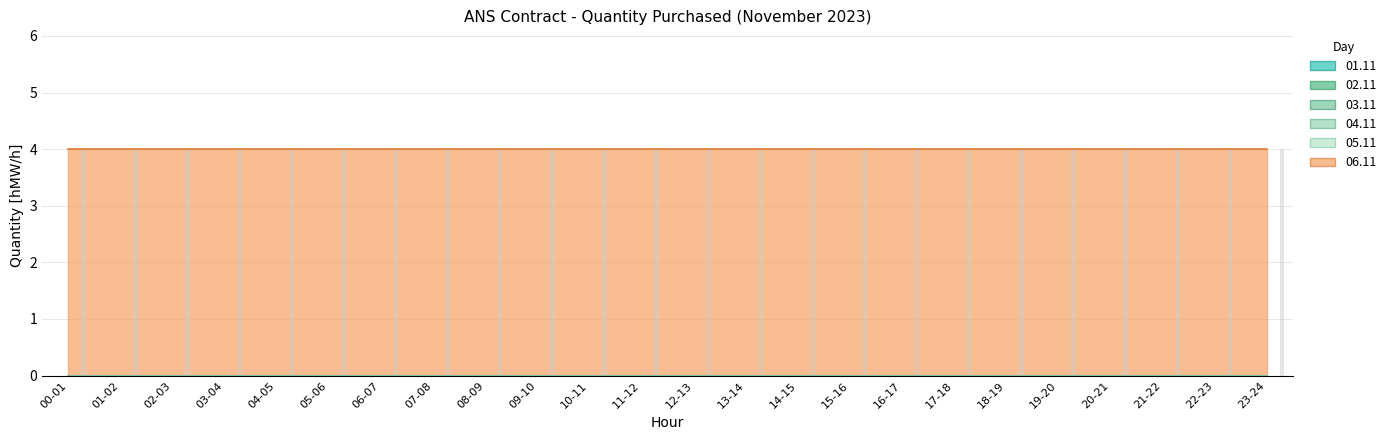

Which series has the largest total across all categories?

06.11